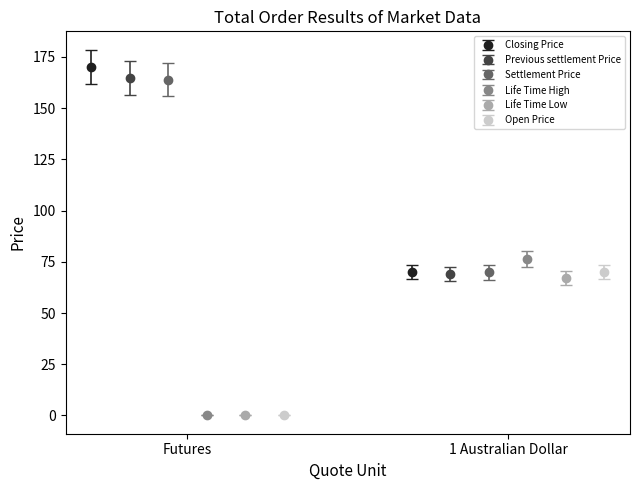

What are all the series names shown in the legend?

Closing Price, Previous settlement Price, Settlement Price, Life Time High, Life Time Low, Open Price